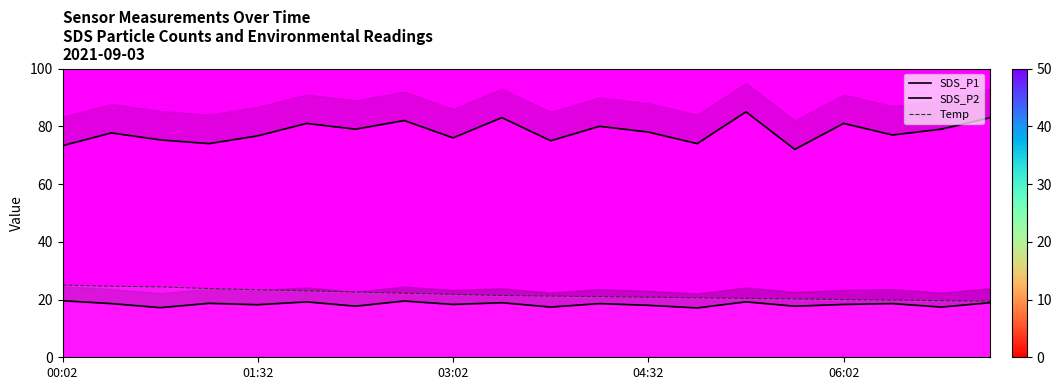

Reading right to left, transcribe all the data shown in this chart.

SDS_P1: 83.0	79.0	77.0	81.0	72.0	85.0	74.0	78.0	80.0	75.0	83.0	76.0	82.0	79.0	81.0	76.7	74.0	75.3	77.7	73.3
SDS_P2: 18.9	17.4	18.6	18.3	17.7	19.2	17.1	18.0	18.6	17.4	18.9	18.3	19.5	17.7	19.2	18.2	18.7	17.2	18.6	19.6
Temp: 19.4	19.6	19.8	20.0	20.2	20.4	20.6	20.8	21.0	21.2	21.4	21.8	22.2	22.6	23.0	23.4	23.8	24.4	24.6	25.0